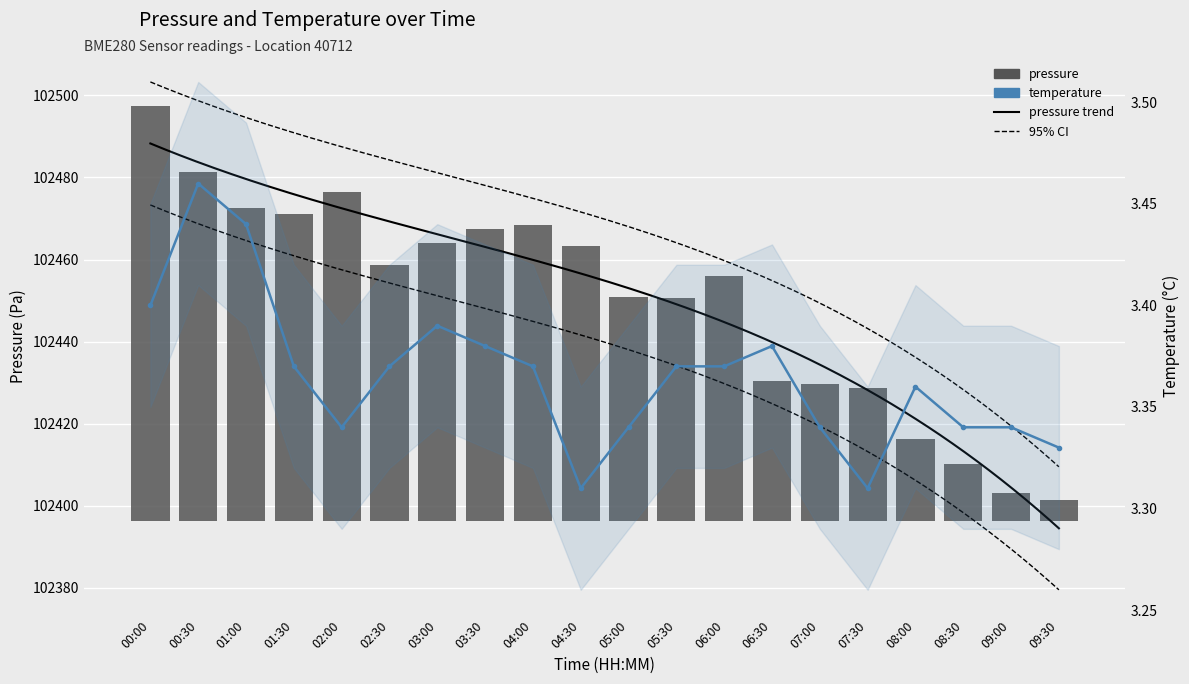

What is the value of the temperature bar at the 19th from the left?

3.3